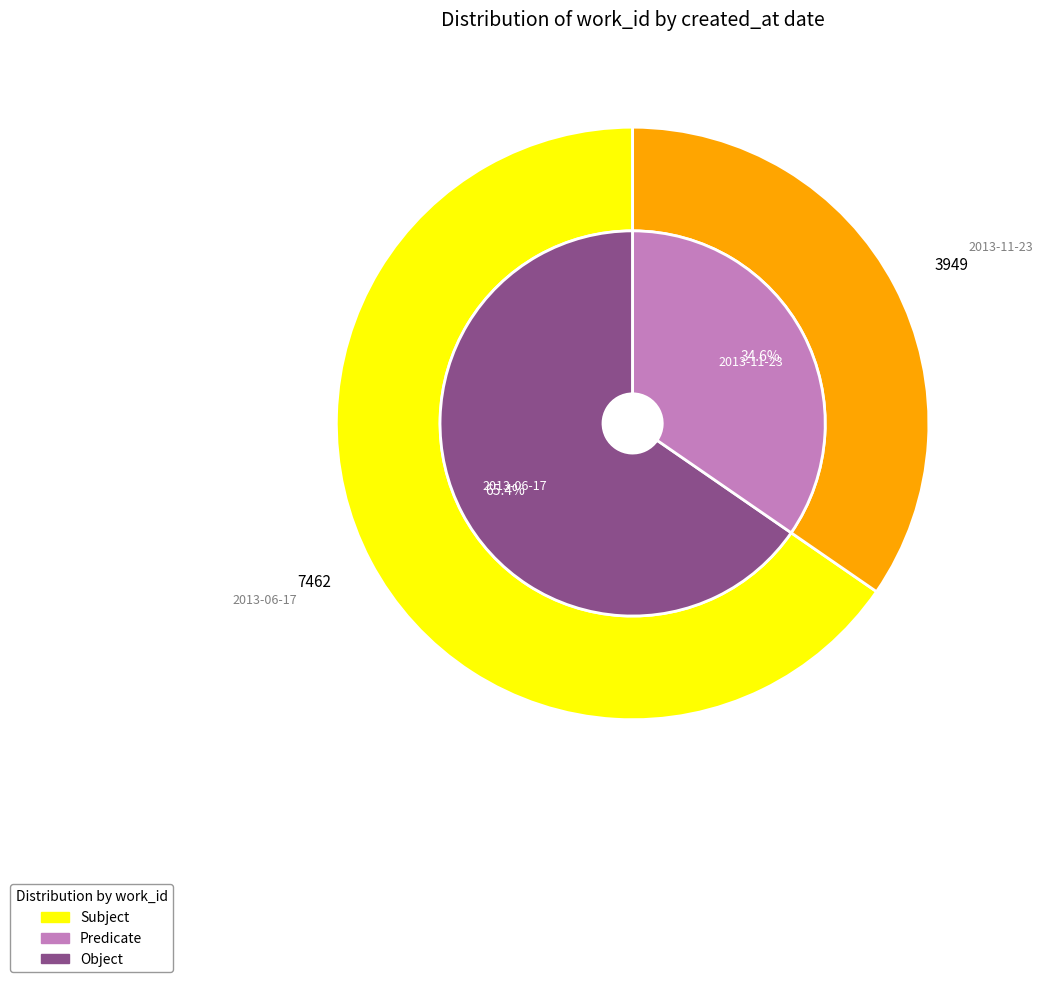

Do 2013-06-17 and 2013-11-23 together represent more than half of the pie?

Yes